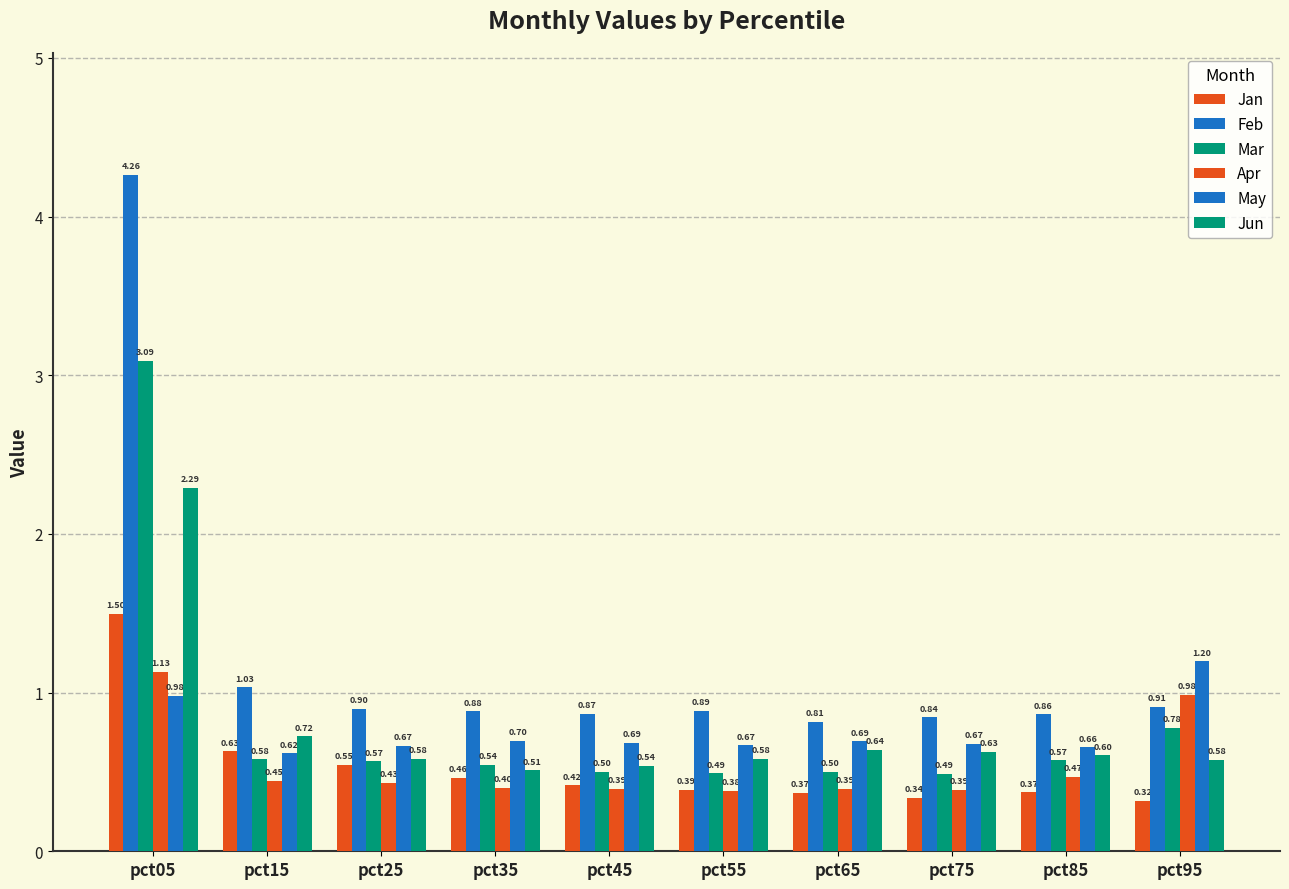

Count the number of data series in this chart.

6